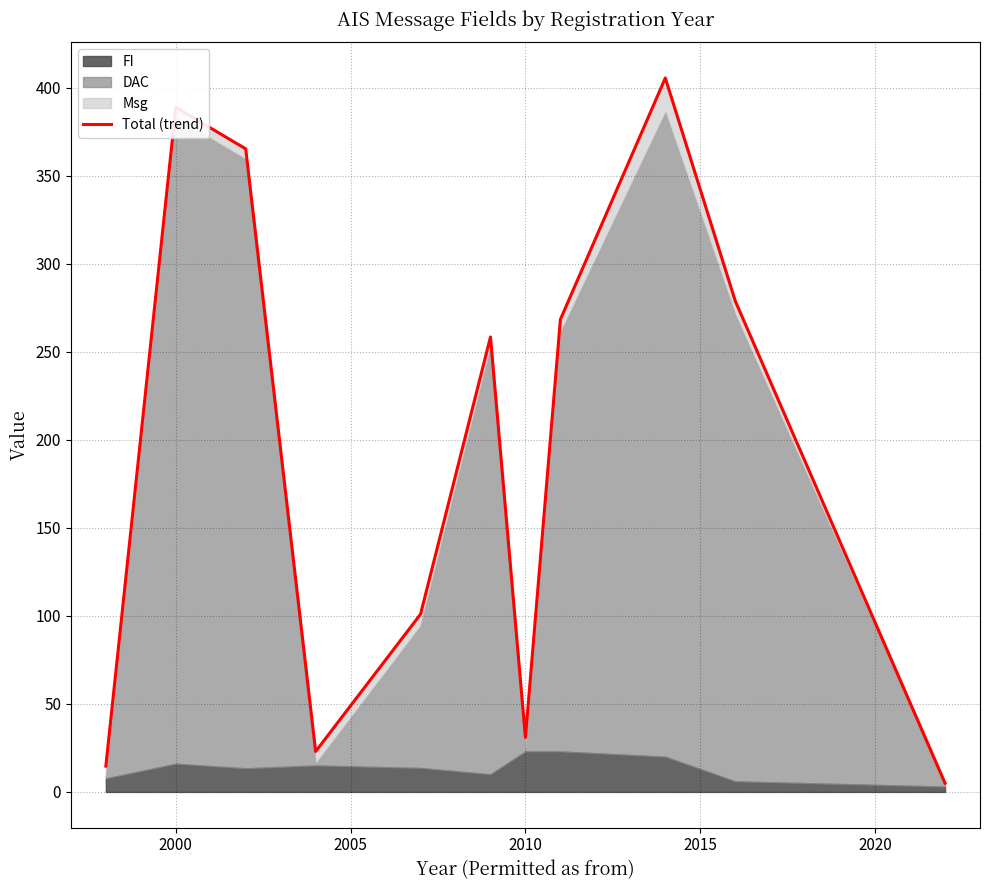

How many lines are shown in the chart?

1